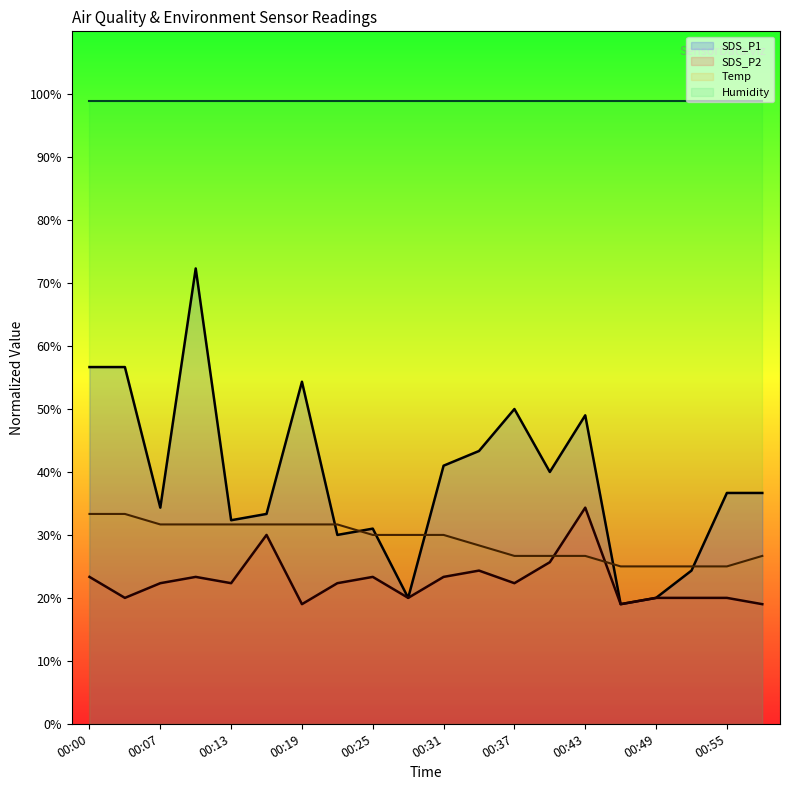

Where is the first local maximum for SDS_P1?

00:10